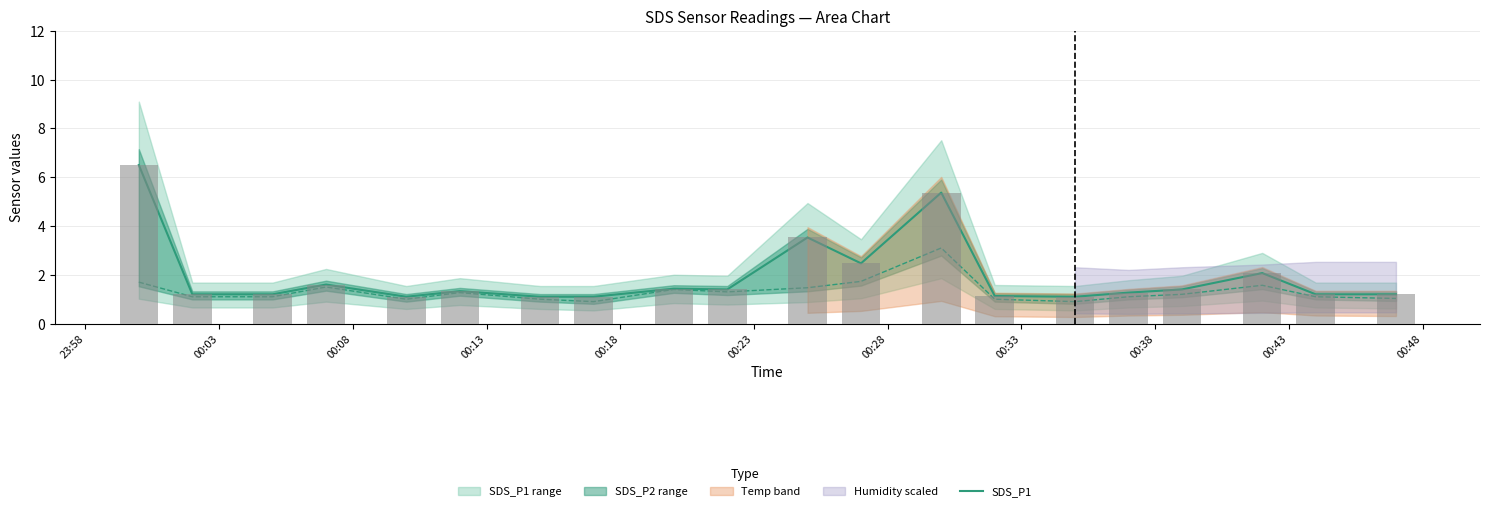

How many groups of bars are there?

20